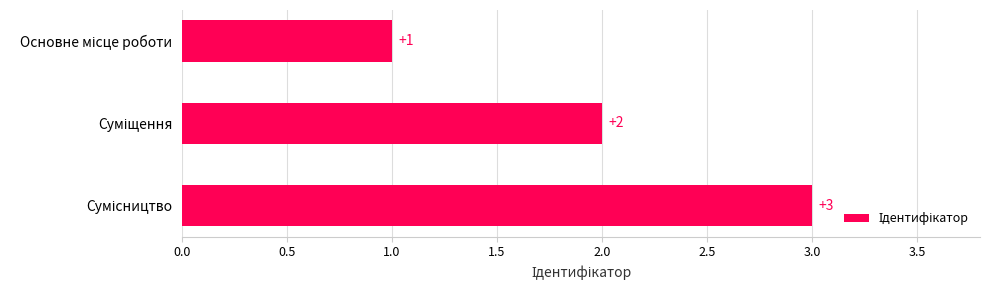

What is the greatest value displayed?

3